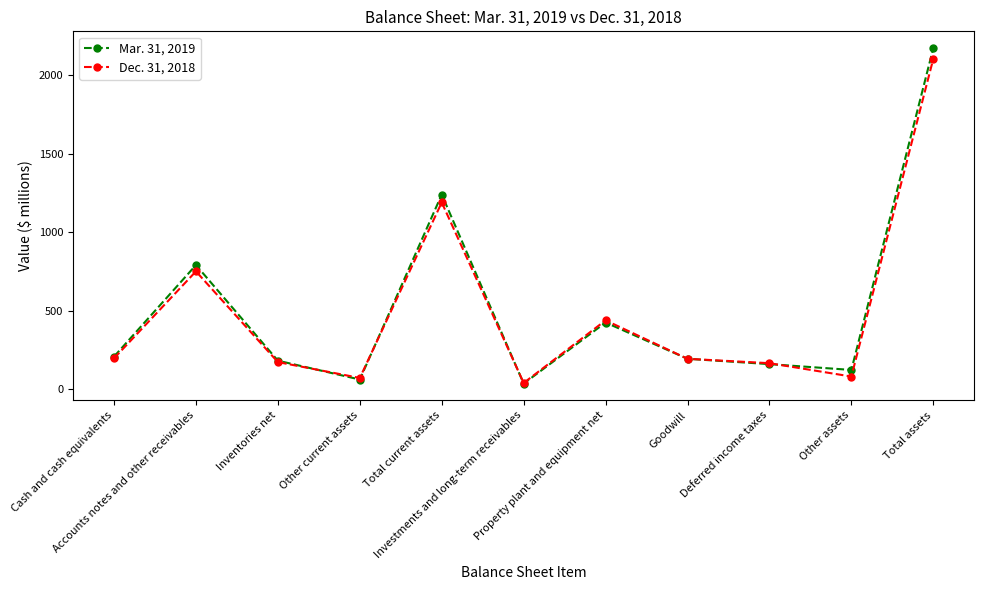

What is the label of the 1st point from the right?

Total assets